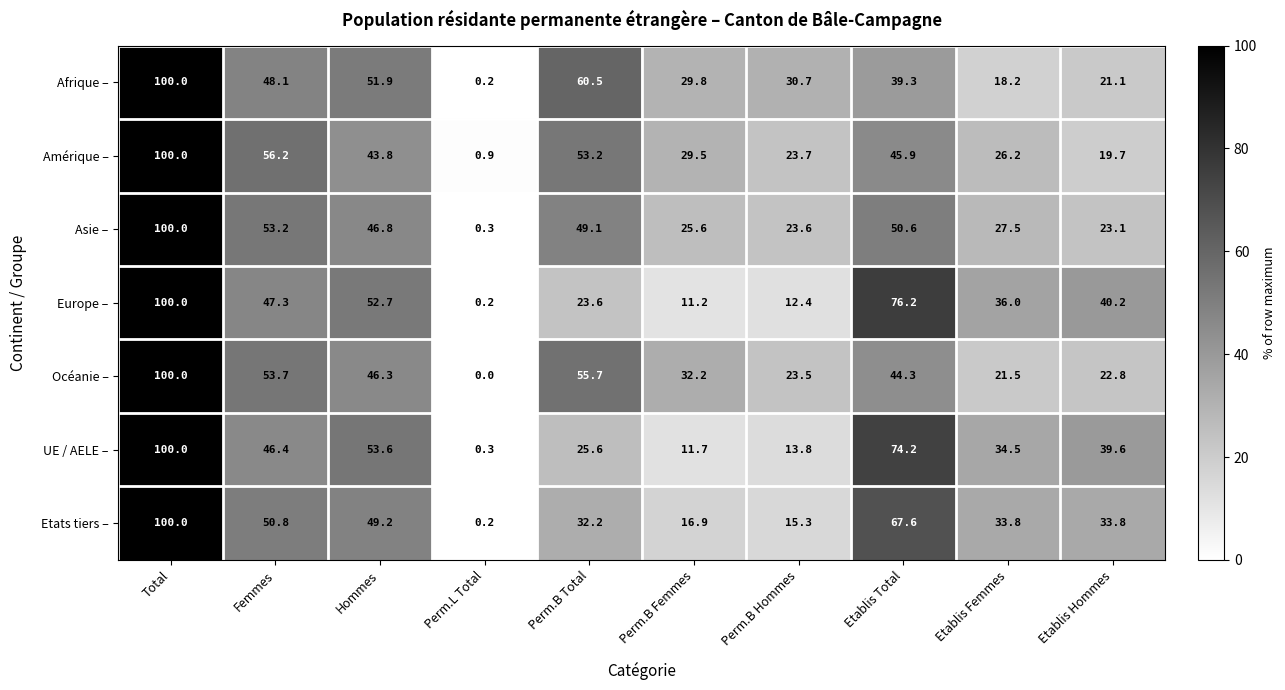

Which series has the largest total across all categories?

Océanie –